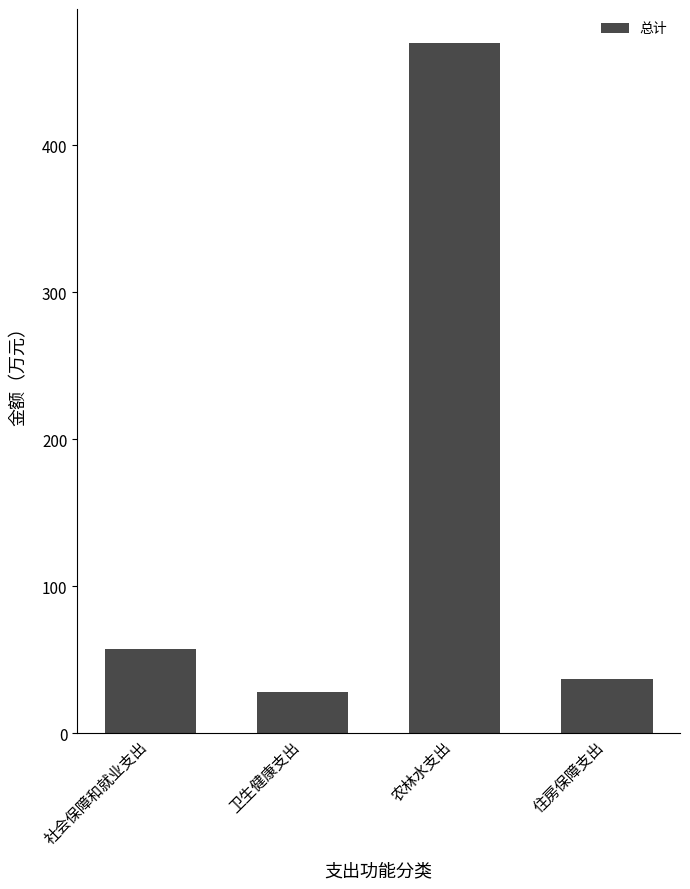

What is the sum of the values at 社会保障和就业支出 and 农林水支出?

526.4